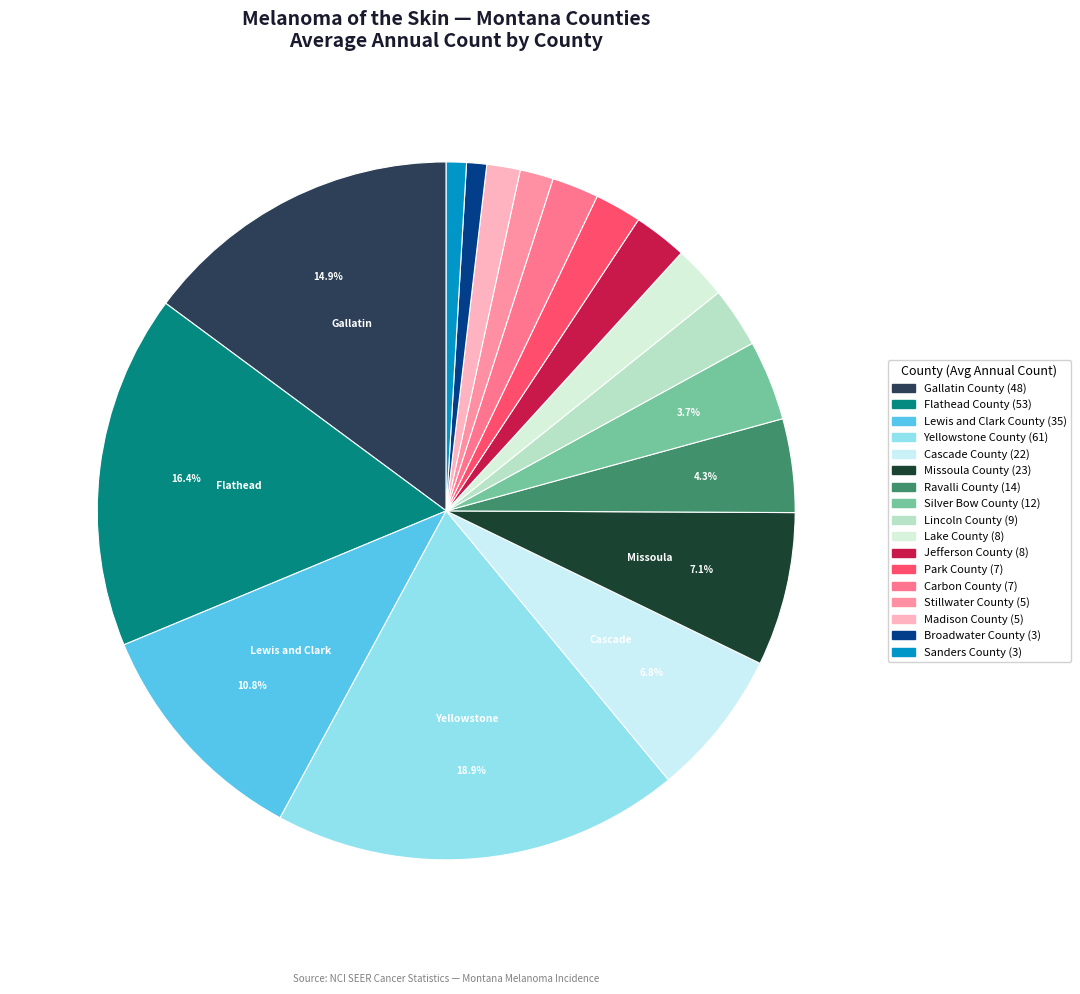

Is there any slice that represents more than half of the pie?

No